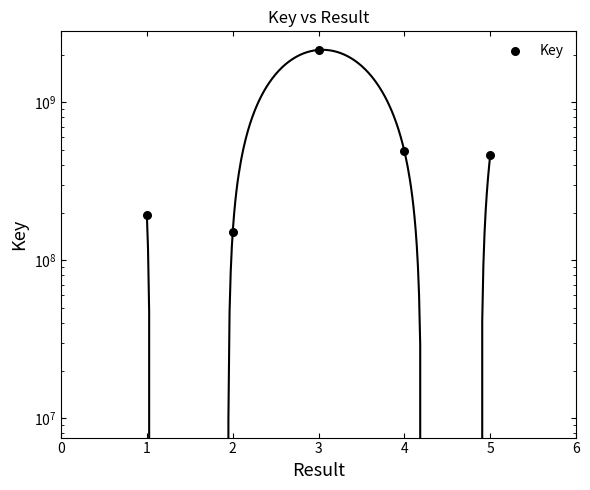

What is the change in value from 1 to 2?

-42990075